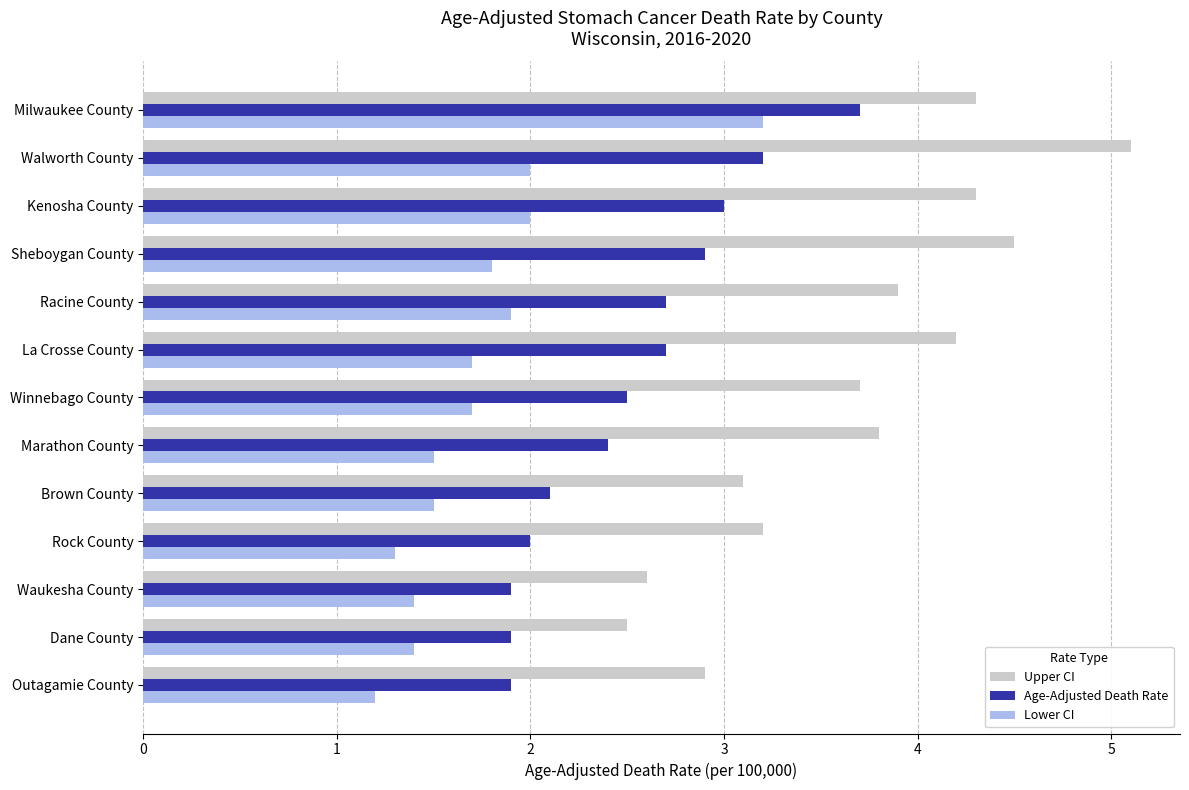

At which category is the sum across all series the highest?

Milwaukee County